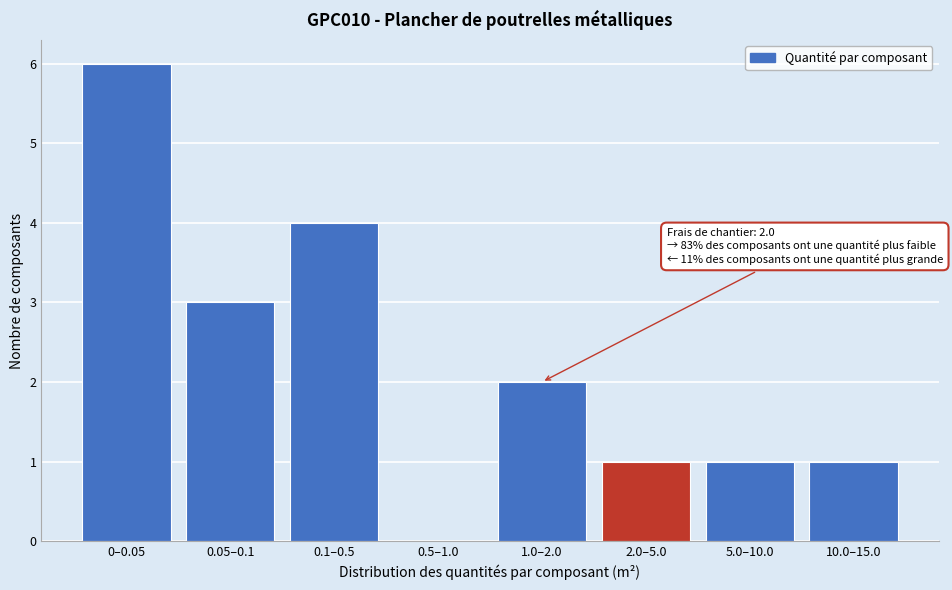

Reading right to left, extract all data points from this chart.

10.0–15.0=1	5.0–10.0=1	2.0–5.0=1	1.0–2.0=2	0.5–1.0=0	0.1–0.5=4	0.05–0.1=3	0–0.05=6